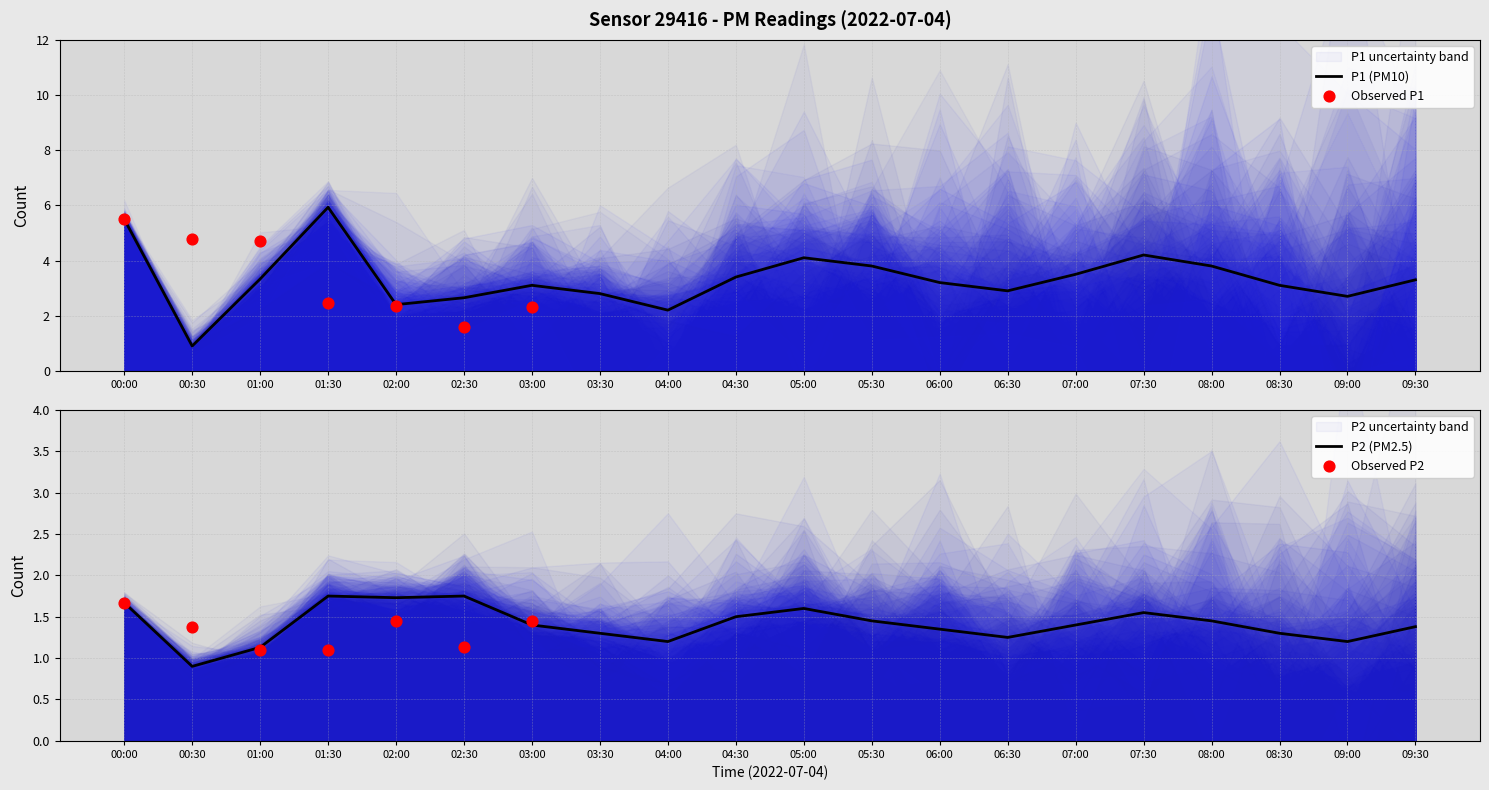

Which category has the lowest value in the P1 (PM10) series?

00:30